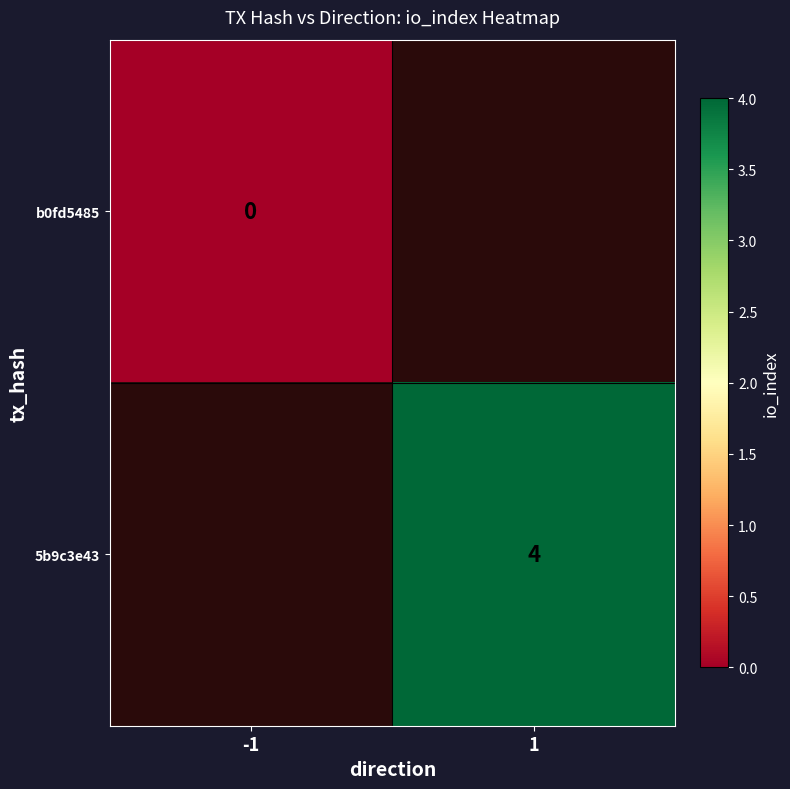

How many categories are shown in the chart?

2